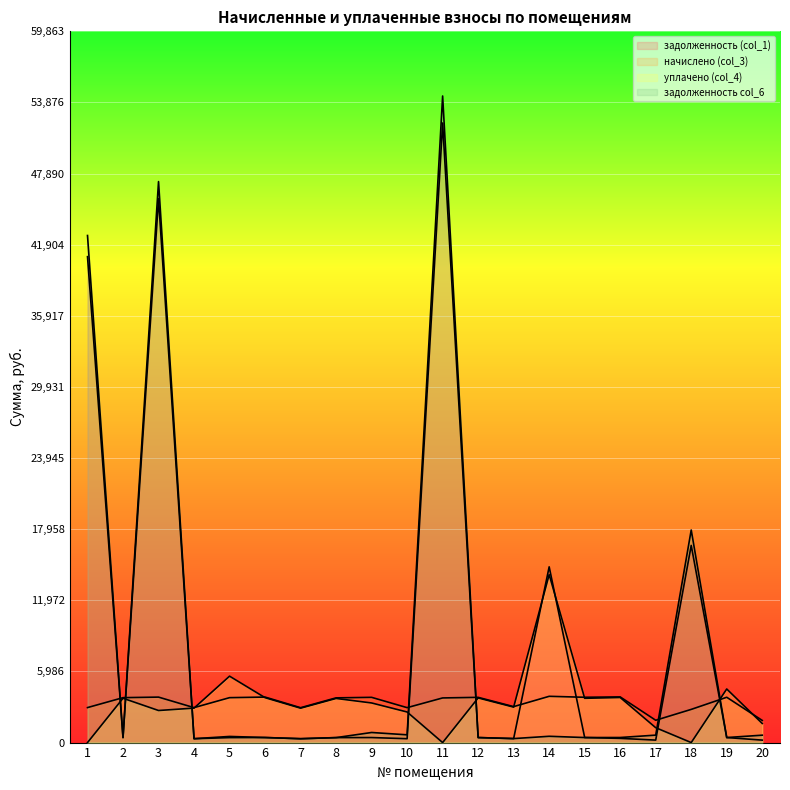

True or false: задолженность (col_1) has a value of 14791.5 at 14.

True